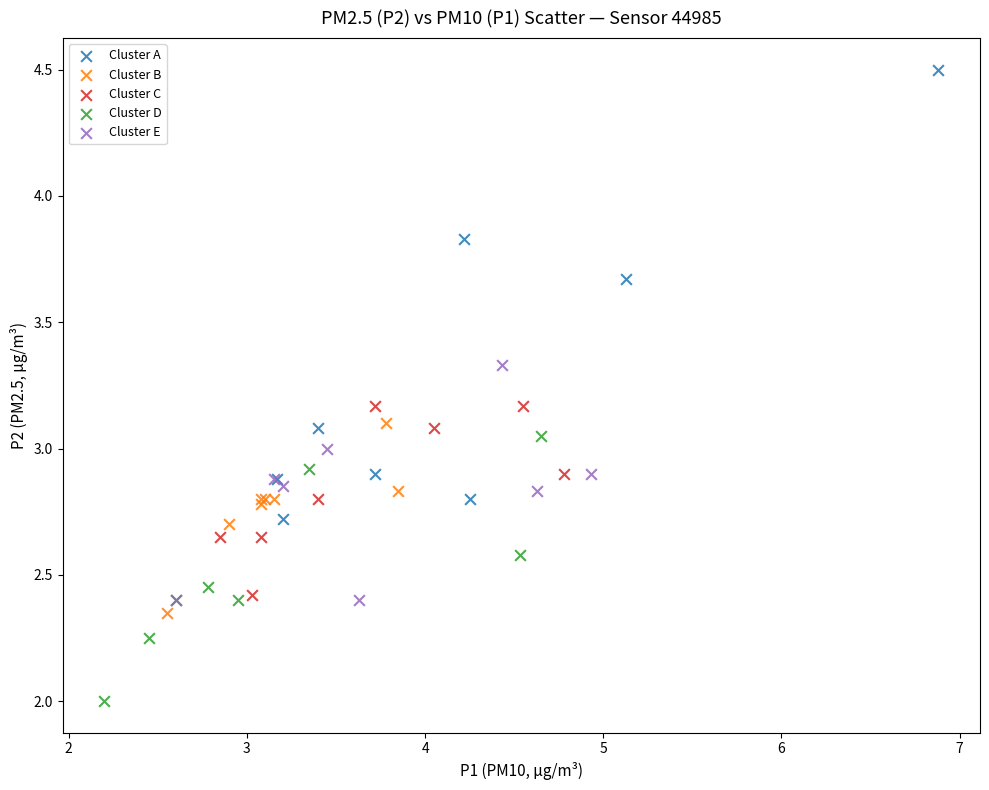

What are all the series names shown in the legend?

Cluster A, Cluster B, Cluster C, Cluster D, Cluster E